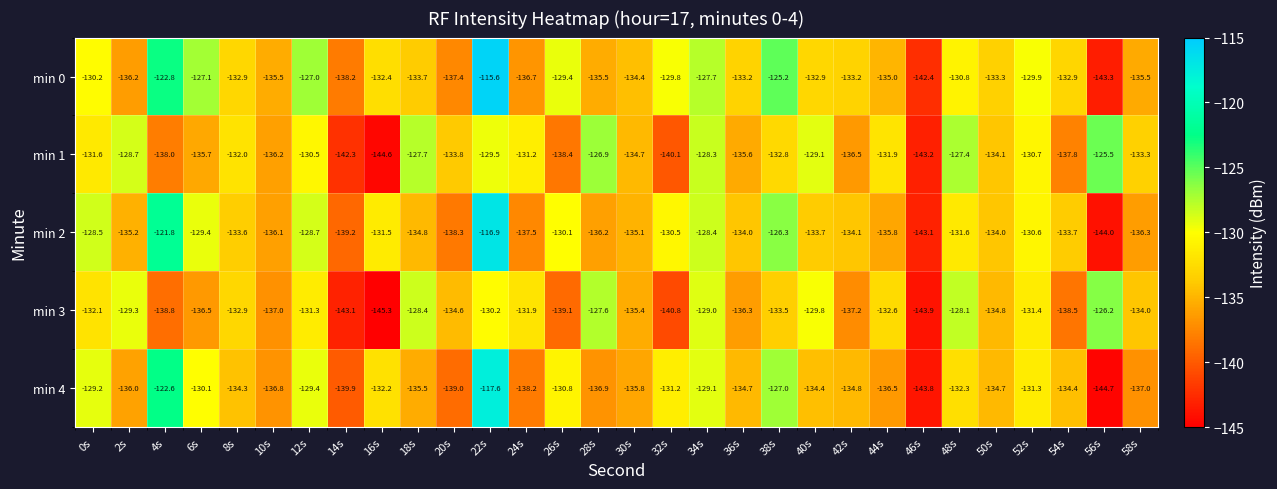

What is the spread (max minus min) of values at 14s?

4.9